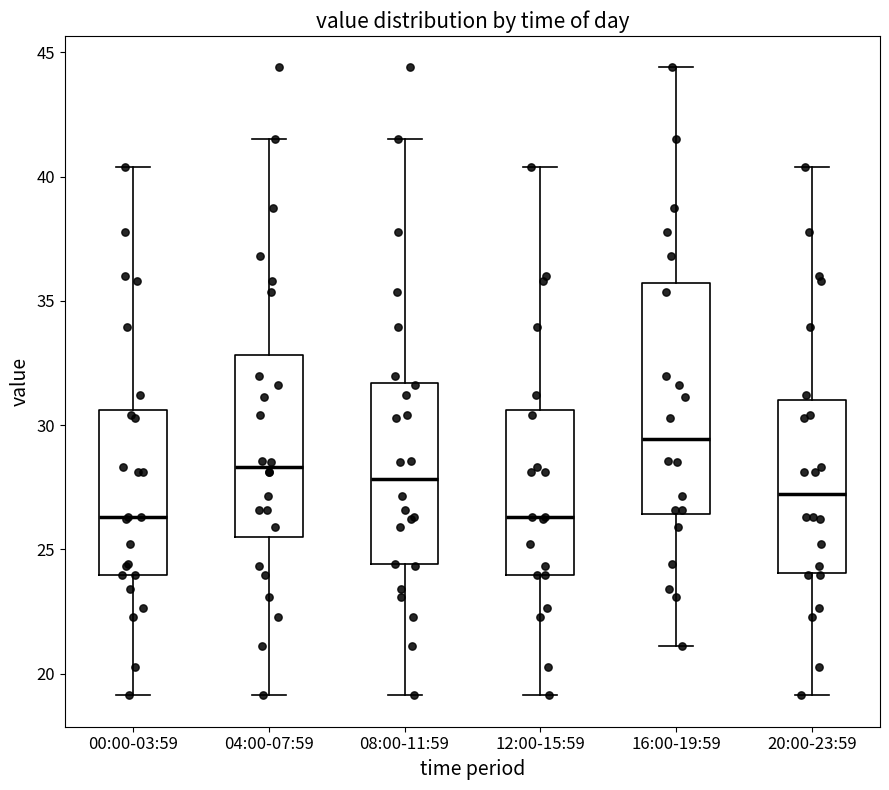

Which box is the tallest, from its lower edge to its upper edge?

16:00-19:59